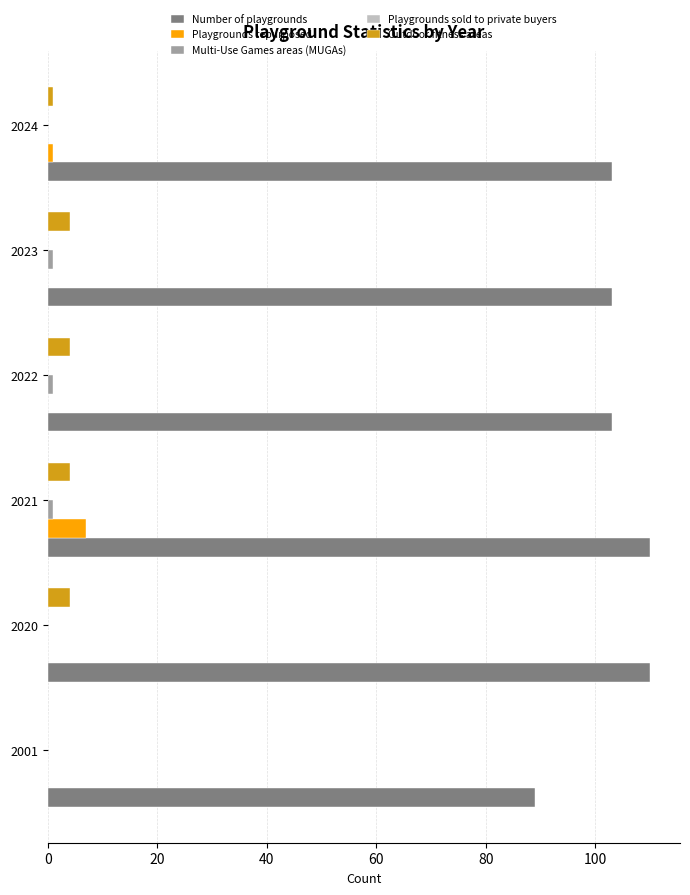

Where is Outdoor fitness areas nearest to the value 2?

2024